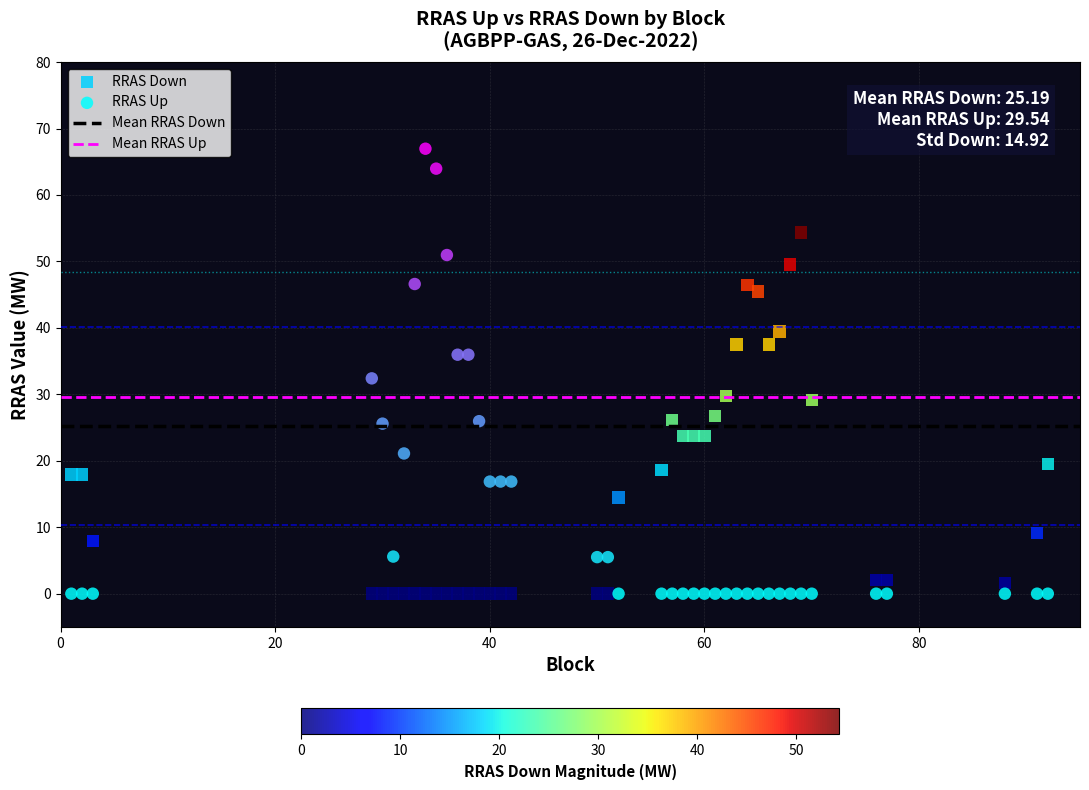

Which series has the largest Y range (max minus min)?

RRAS Up